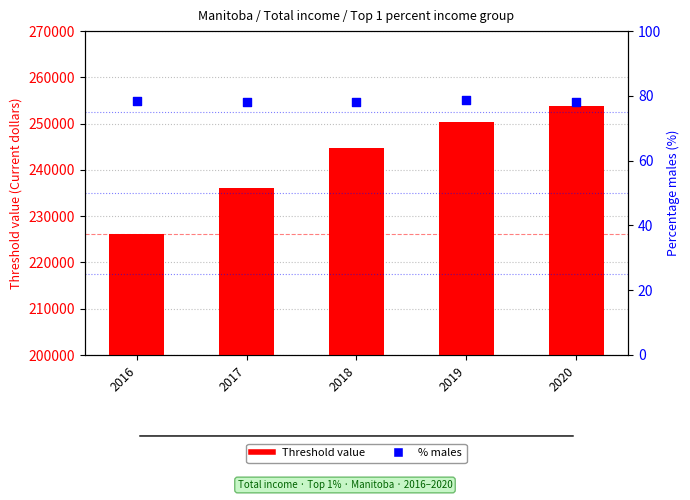

What are all the series names shown in the legend?

Threshold value, % males